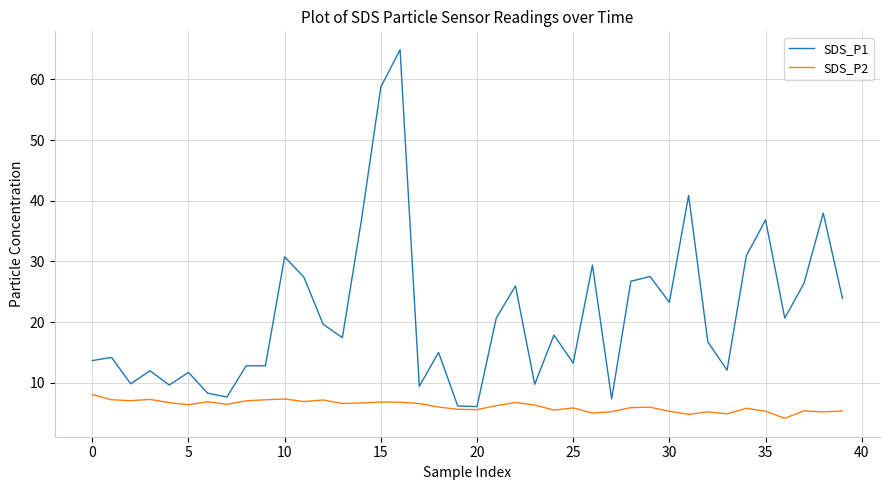

Rank the series by their average value, from highest to lowest.

SDS_P1, SDS_P2